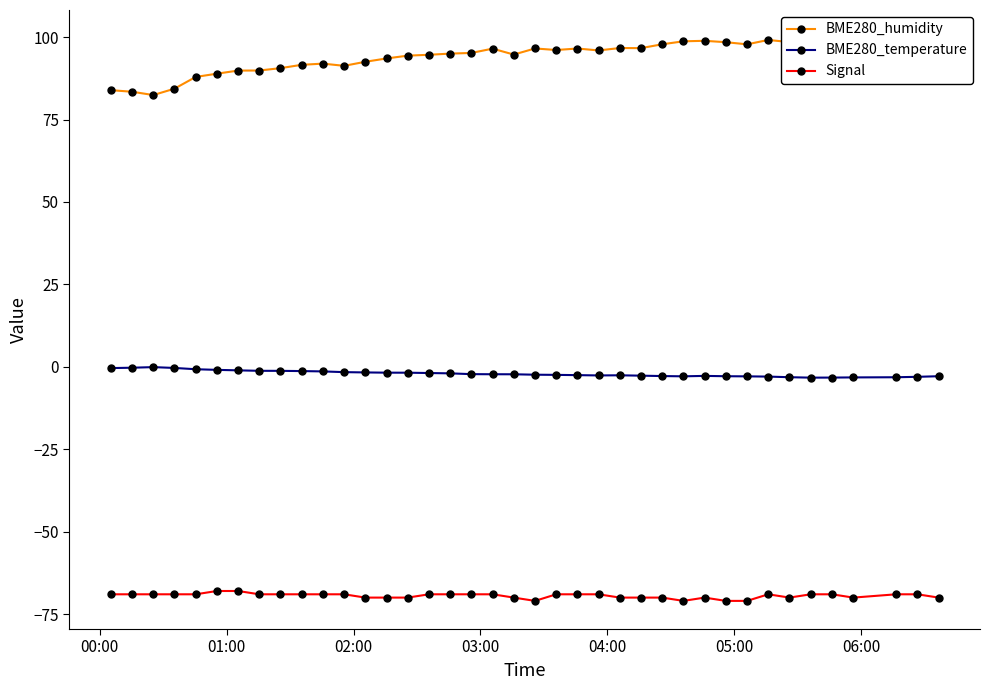

What is the value of the Signal point at the 24th from the left?

-69.0